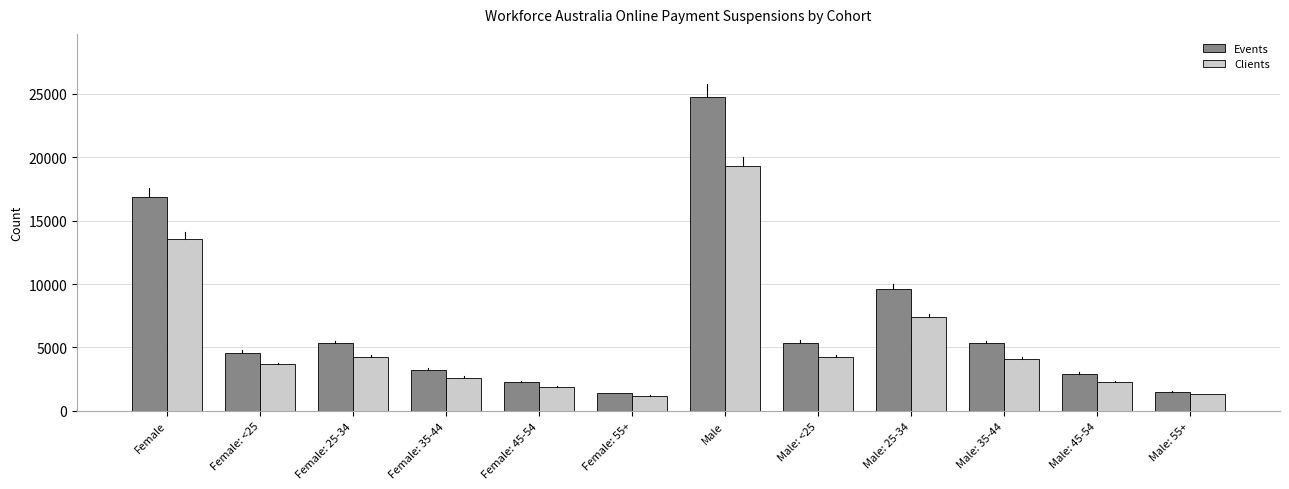

Which series changed the most between Male: 35-44 and Male: 45-54?

Events